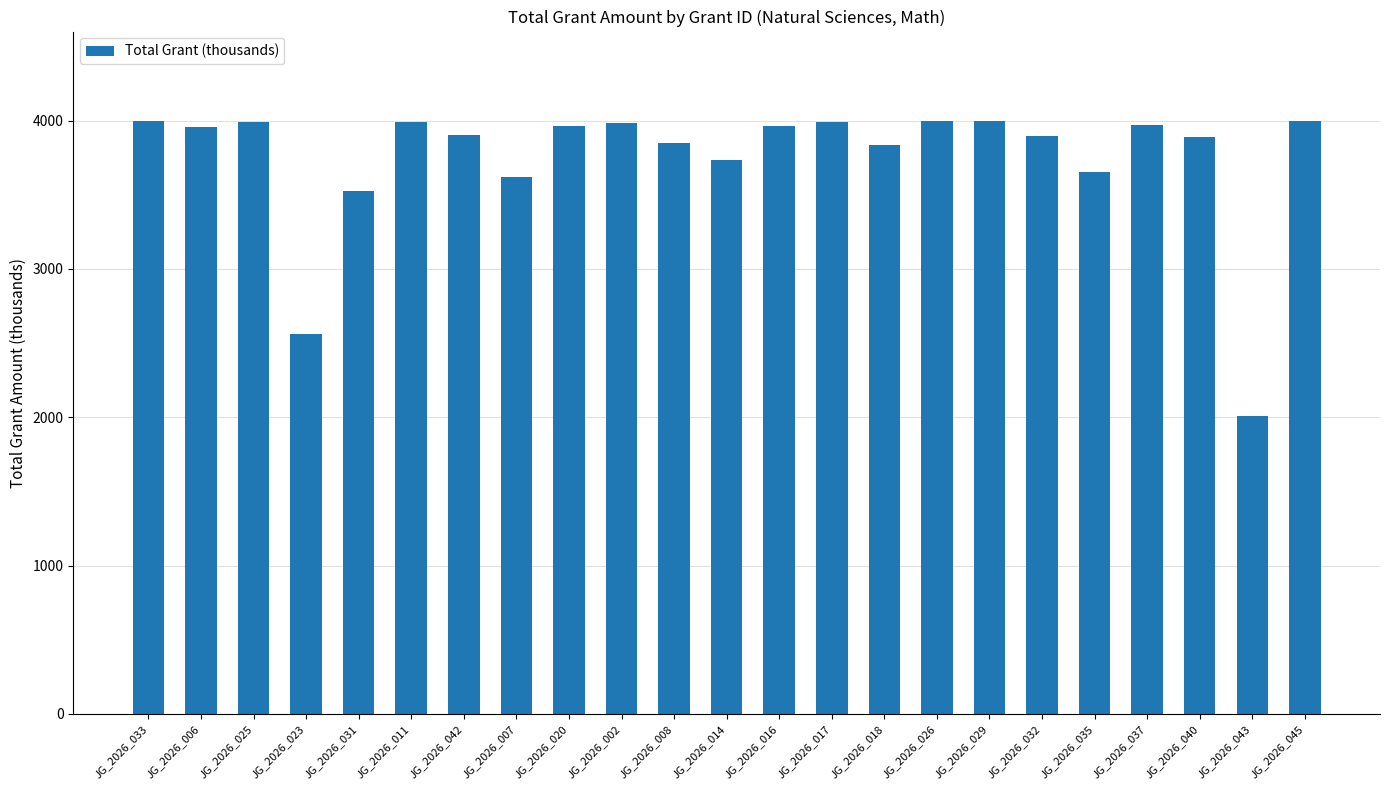

What is the sum of all values?

86271.2